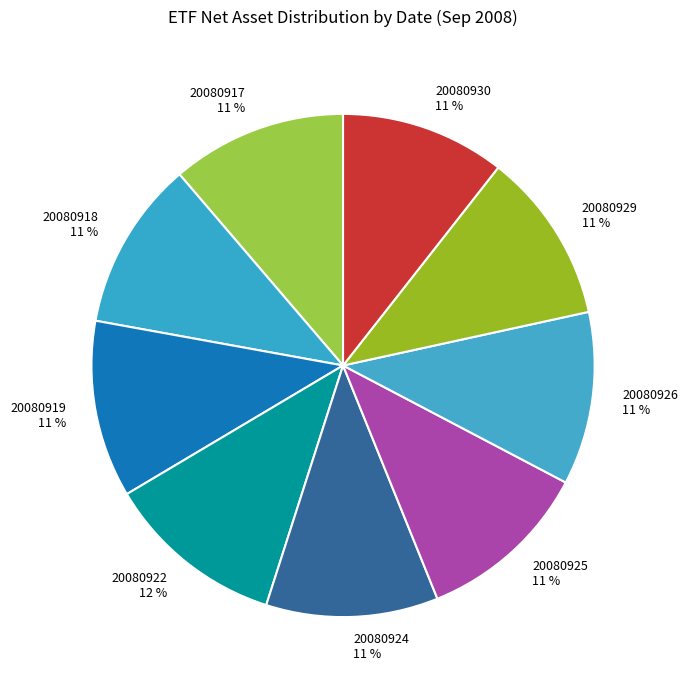

Approximately how many times larger is the value at 20080919 11 % compared to 20080925 11 %?

1.0